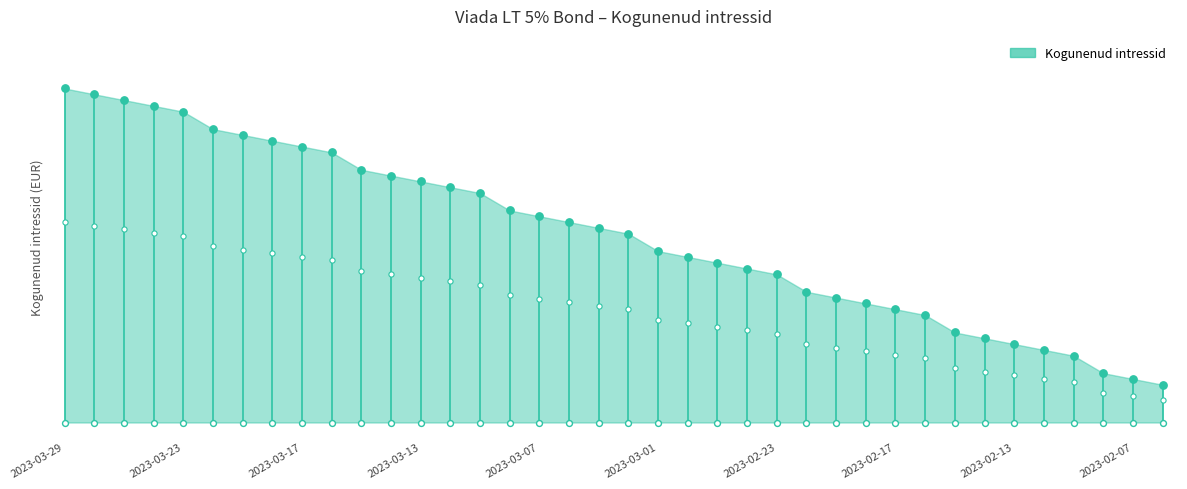

Between 2023-02-07 and 2023-02-27, which is larger?

2023-02-27